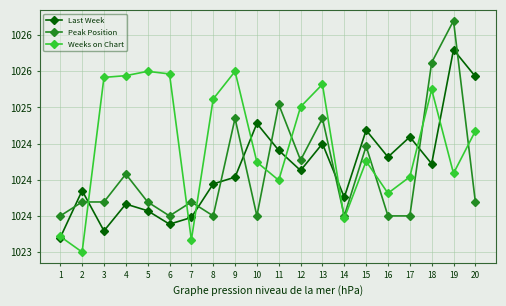

Which series has the largest total across all categories?

Weeks on Chart